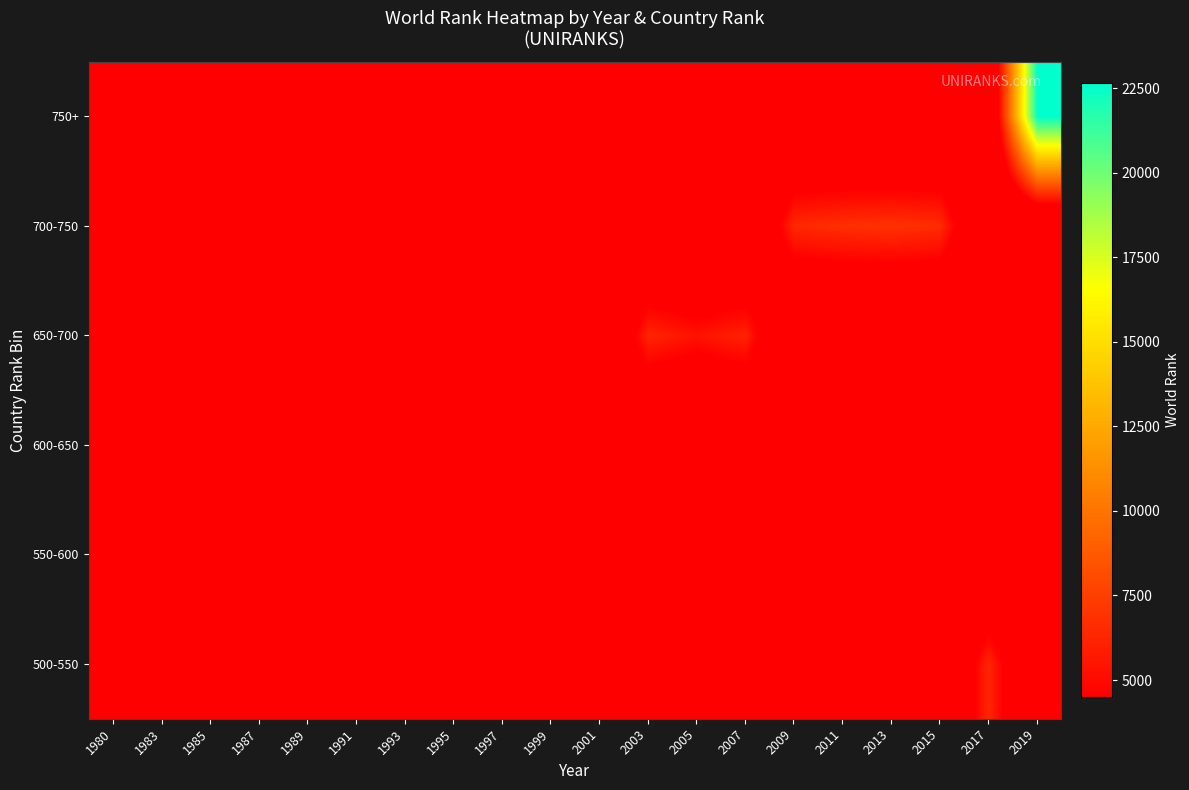

Reading left to right, what are all the values shown in this chart?

500-550: 1980=0	1983=0	1985=0	1987=0	1989=0	1991=0	1993=0	1995=0	1997=0	1999=0	2001=0	2003=0	2005=0	2007=0	2009=0	2011=0	2013=0	2015=0	2017=6339	2019=0
550-600: 1980=0	1983=0	1985=0	1987=0	1989=0	1991=0	1993=4649	1995=0	1997=0	1999=0	2001=0	2003=0	2005=0	2007=0	2009=0	2011=0	2013=0	2015=0	2017=0	2019=0
600-650: 1980=4518	1983=4543	1985=4508	1987=4544	1989=4544	1991=4544	1993=0	1995=4544	1997=4493	1999=4544	2001=4544	2003=0	2005=0	2007=0	2009=0	2011=0	2013=0	2015=0	2017=0	2019=0
650-700: 1980=0	1983=0	1985=0	1987=0	1989=0	1991=0	1993=0	1995=0	1997=0	1999=0	2001=0	2003=6234	2005=5359	2007=6129	2009=0	2011=0	2013=0	2015=0	2017=0	2019=0
700-750: 1980=0	1983=0	1985=0	1987=0	1989=0	1991=0	1993=0	1995=0	1997=0	1999=0	2001=0	2003=0	2005=0	2007=0	2009=6391	2011=6735	2013=6859	2015=6579	2017=0	2019=0
750+: 1980=0	1983=0	1985=0	1987=0	1989=0	1991=0	1993=0	1995=0	1997=0	1999=0	2001=0	2003=0	2005=0	2007=0	2009=0	2011=0	2013=0	2015=0	2017=0	2019=22644